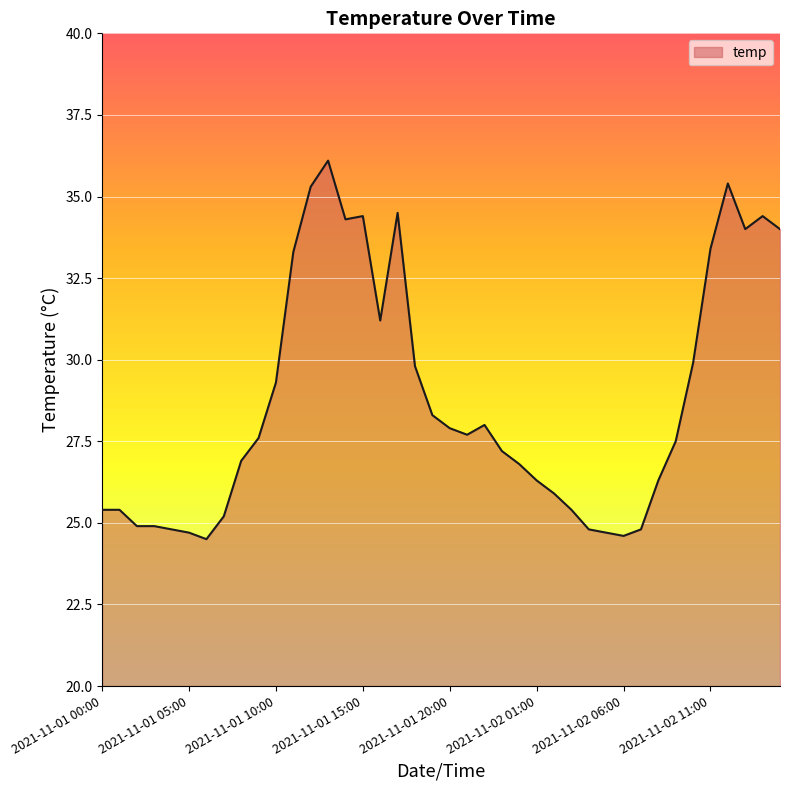

True or false: there are more than 1 points higher than both neighbors.

True